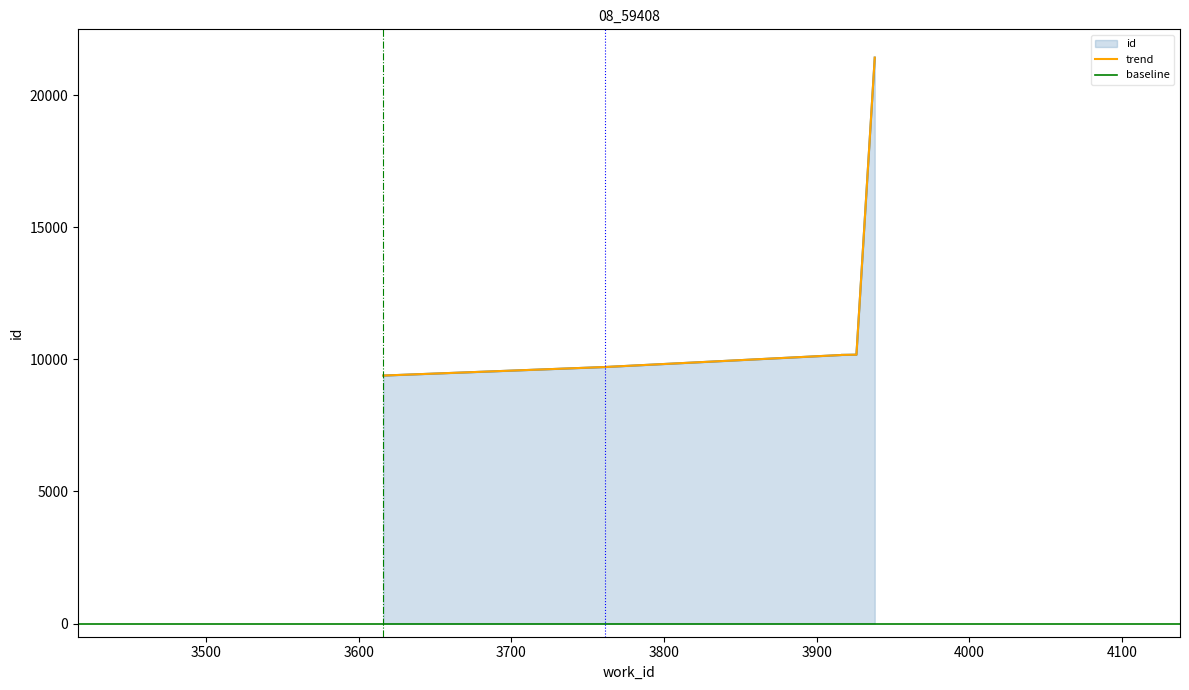

List the labels in order of value, largest first.

3938, 3938, 3926, 3916, 3916, 3761, 3616